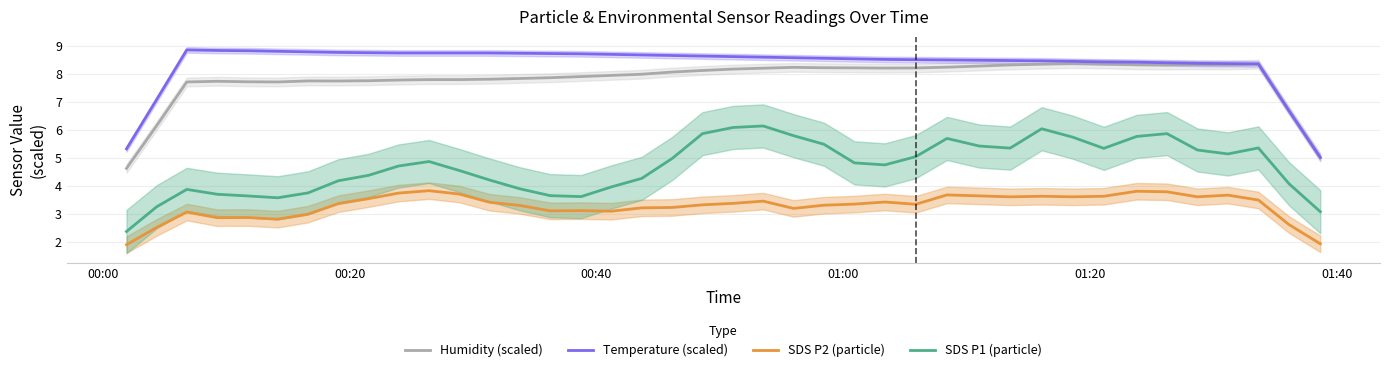

True or false: SDS P1 (particle) and Temperature (scaled) cross at least once.

False